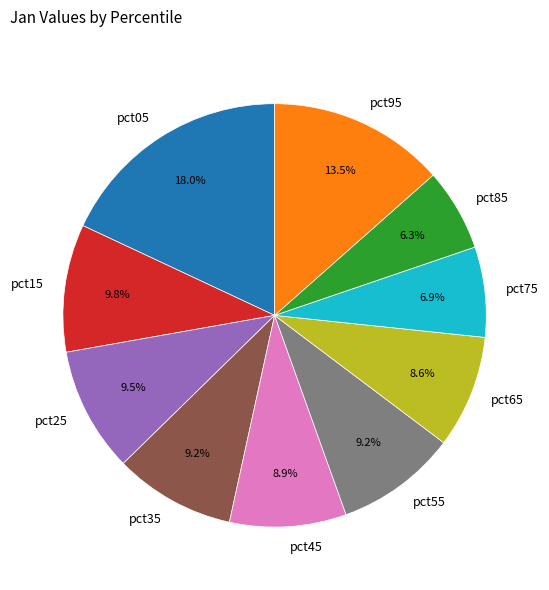

Is there a majority slice in this chart?

No